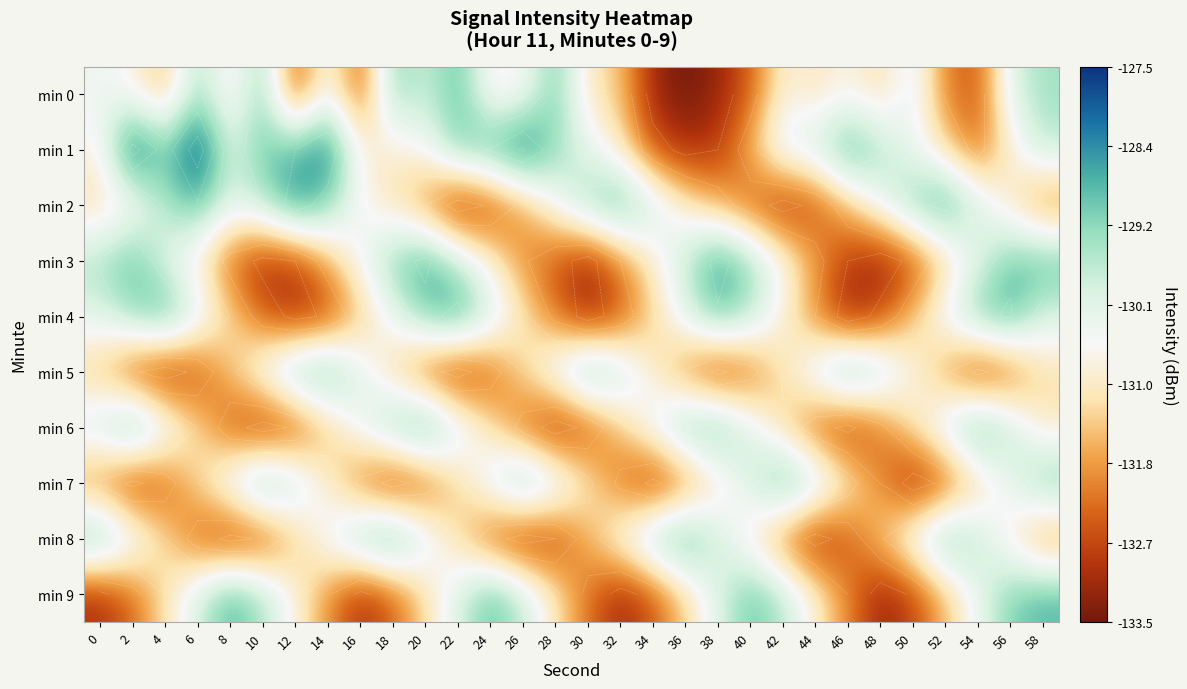

Which series changed the most between 20 and 38?

min 0